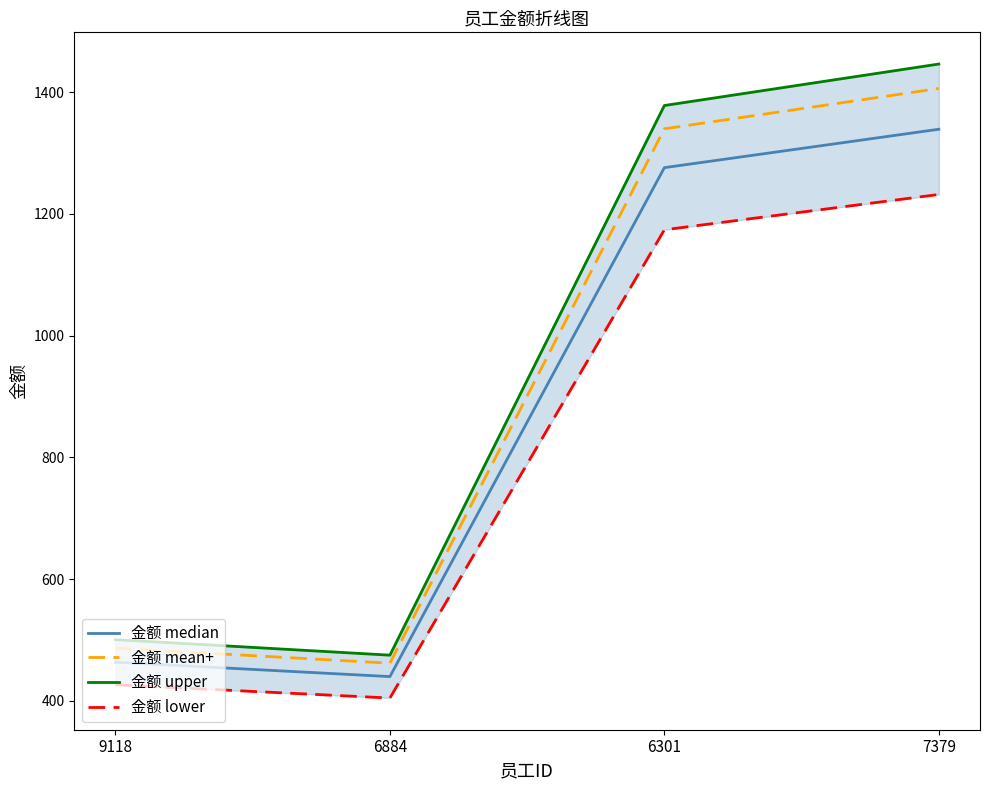

True or false: 金额 upper and 金额 lower intersect in this chart.

False